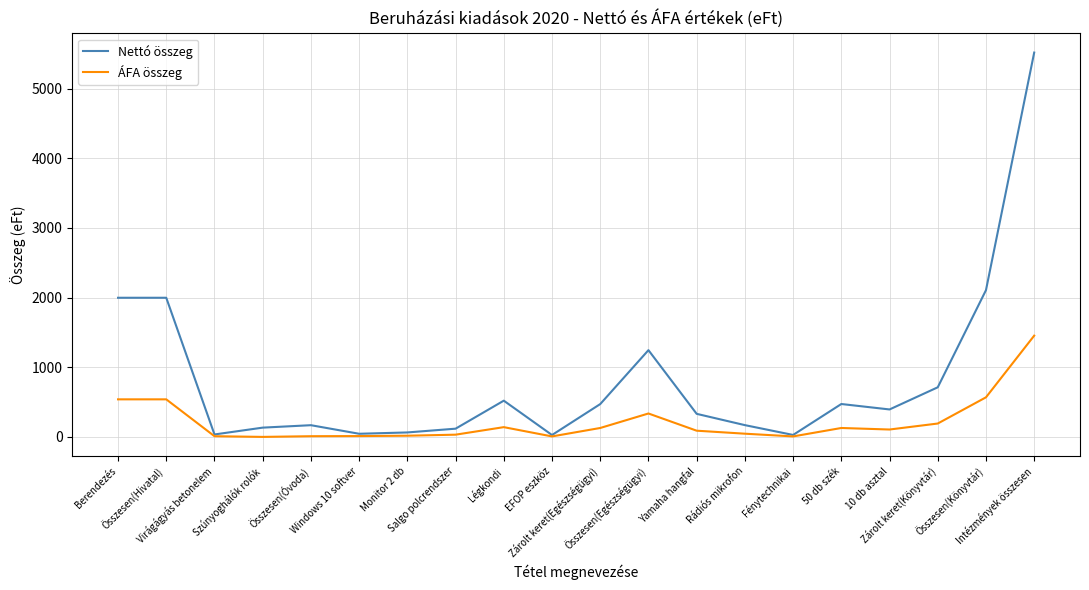

Which series has the widest spread of values?

Nettó összeg